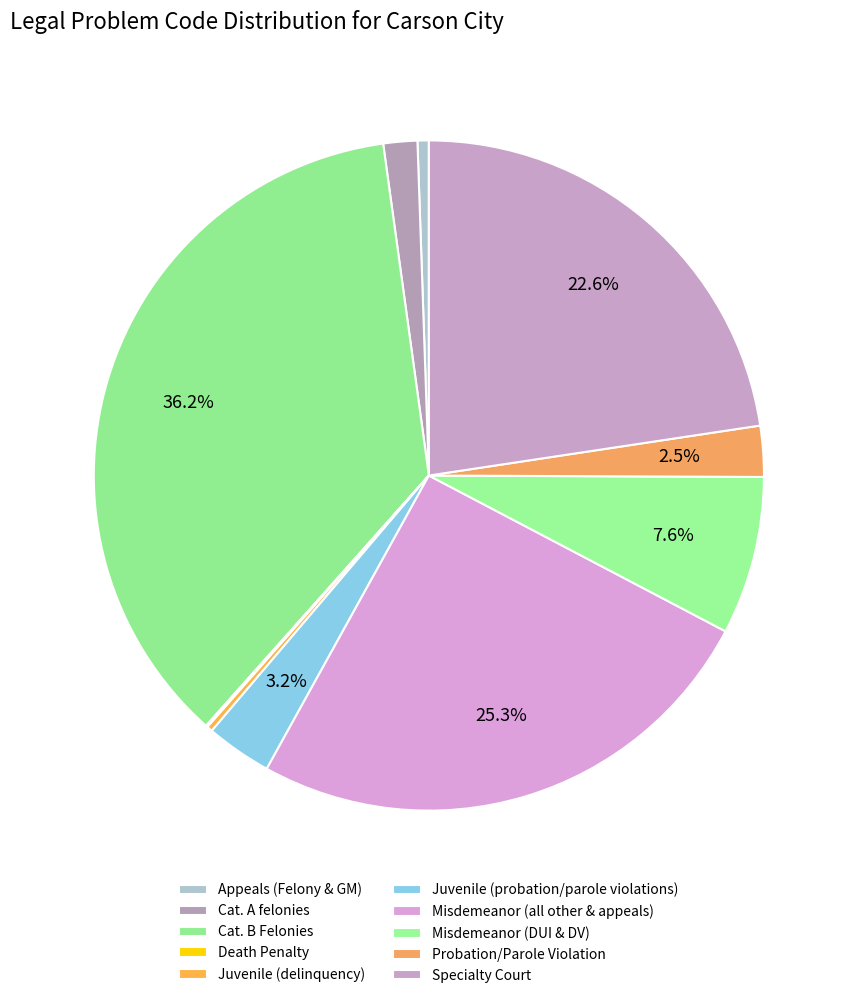

Which category has the smallest portion of the pie?

Death Penalty